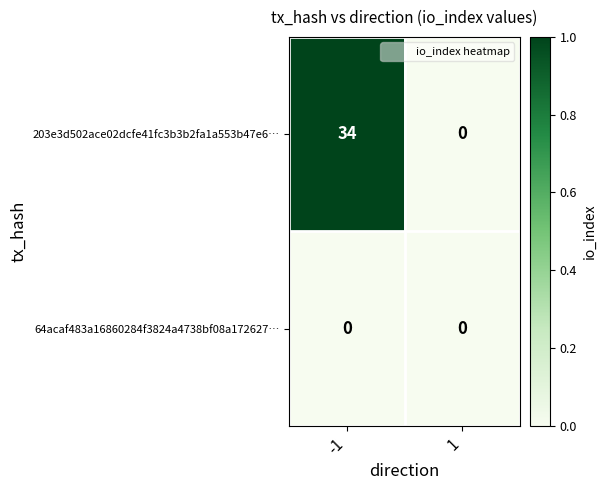

How many data points does each series have?

2